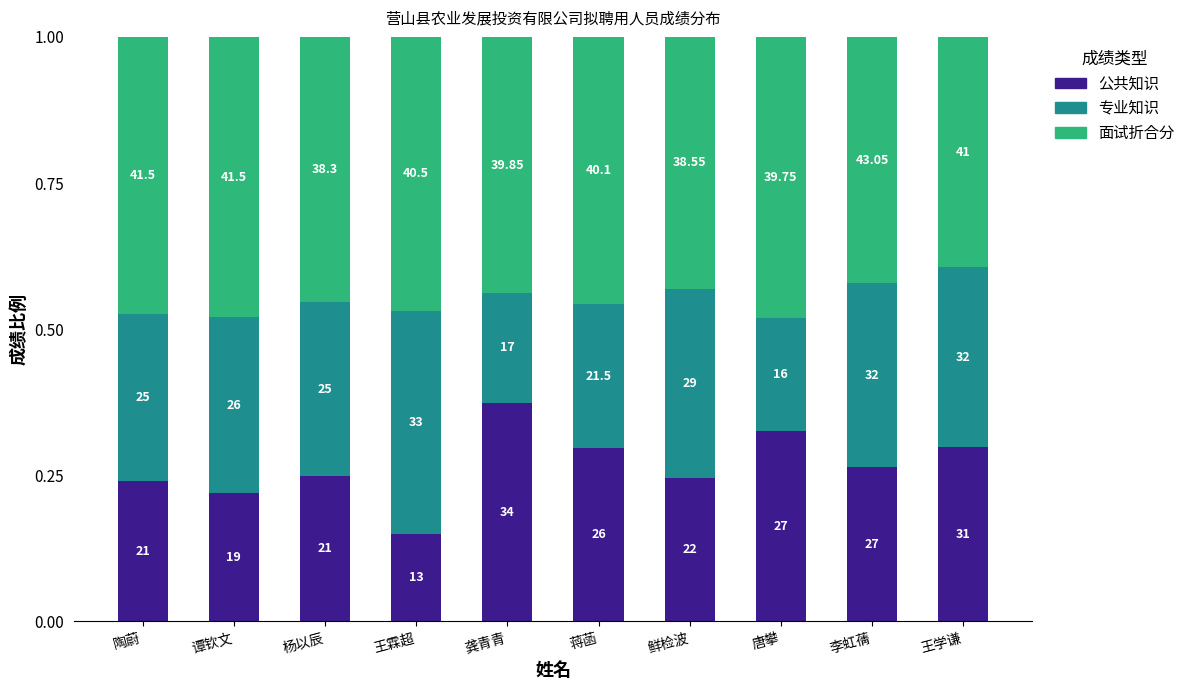

What is the difference between the maximum and minimum values in the 公共知识 series?

0.2